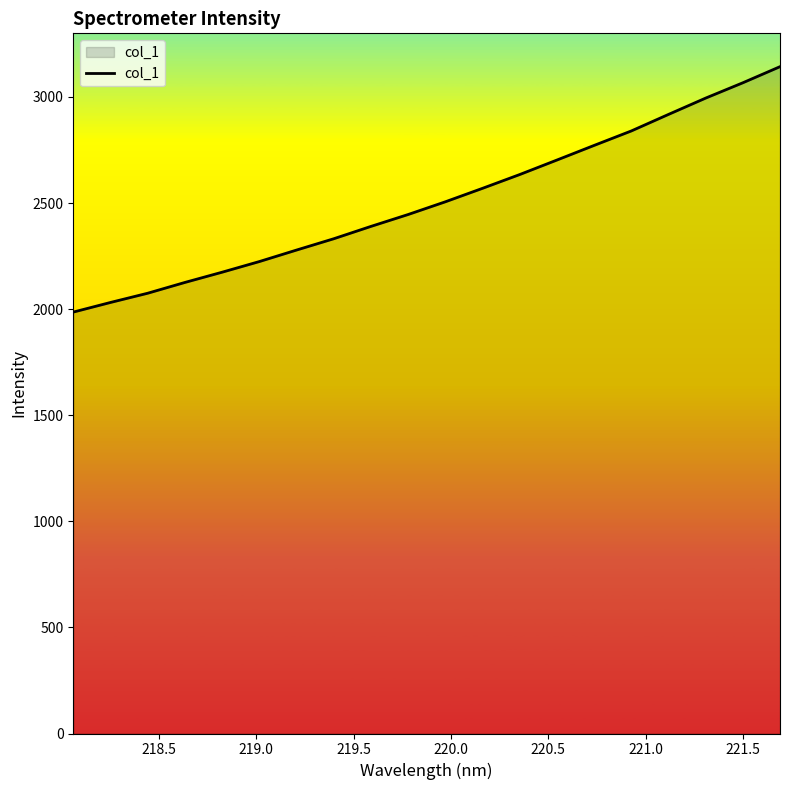

What is the difference between the maximum and minimum values?

1156.5